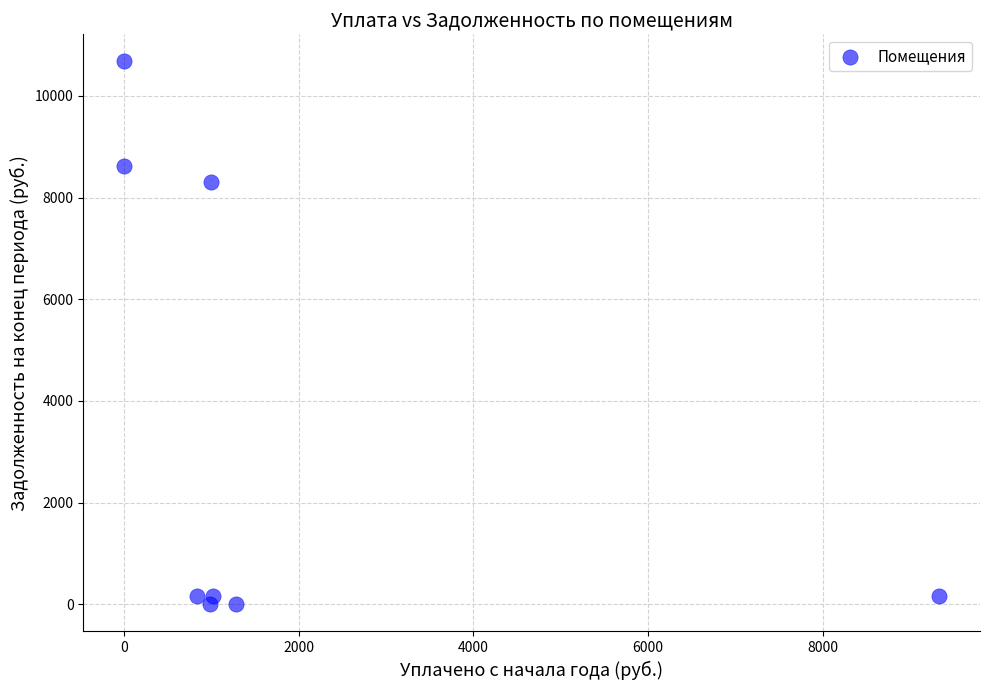

What Y value in the scatter plot is closest to 5338?

8304.7